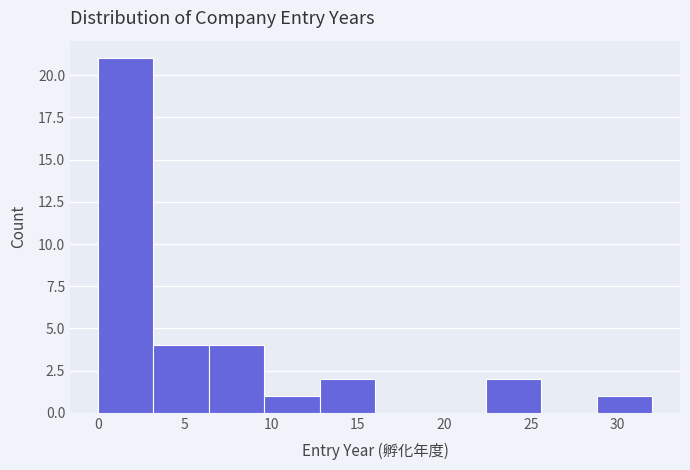

Reading left to right, transcribe this chart: for each bar, give the range it covers on the x-axis and its height. Neither the bar edges nor the heights are printed on the chart, so give them approximately, as read against the axes.

0.0 to 3.2: 21
3.2 to 6.4: 4
6.4 to 9.6: 4
9.6 to 12.8: 1
12.8 to 16.0: 2
16.0 to 19.2: 0
19.2 to 22.4: 0
22.4 to 25.6: 2
25.6 to 28.8: 0
28.8 to 32.0: 1